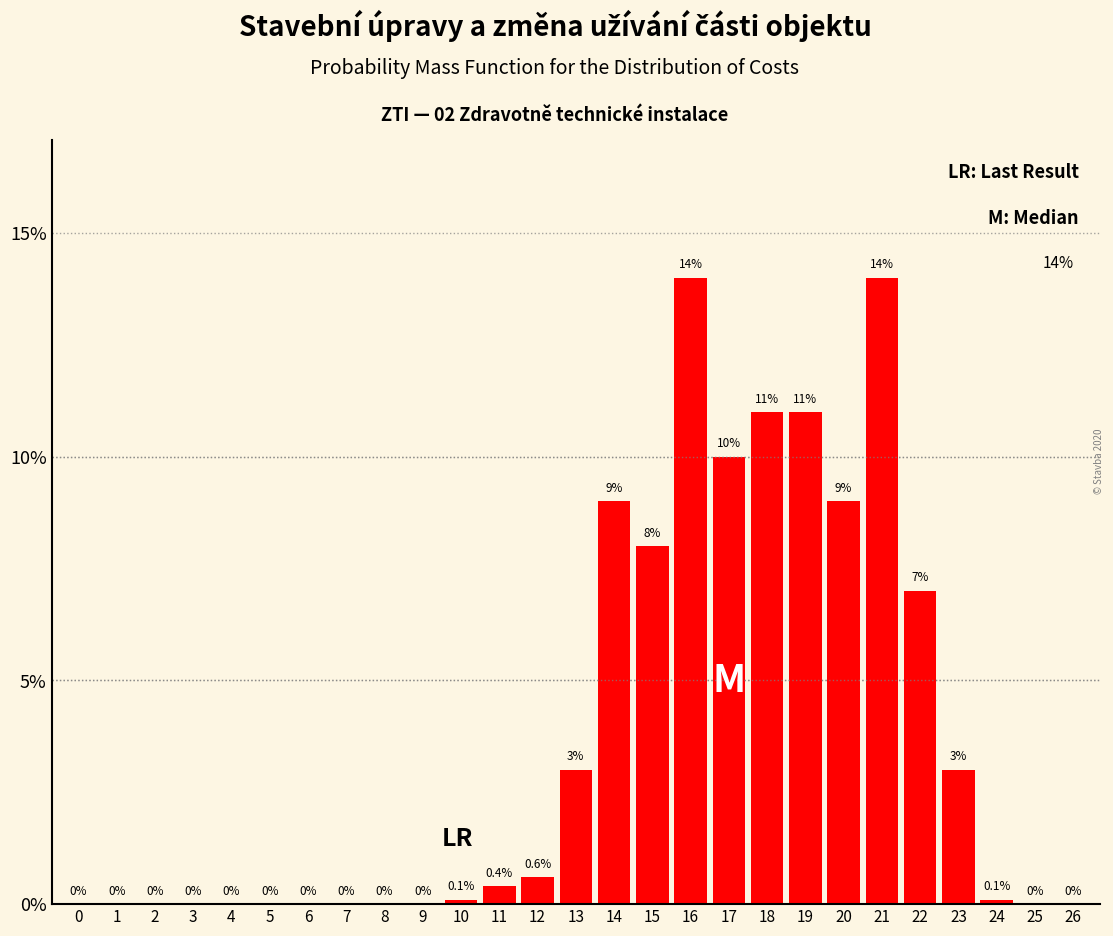

Reading left to right, extract all data points from this chart.

0=0.0	1=0.0	2=0.0	3=0.0	4=0.0	5=0.0	6=0.0	7=0.0	8=0.0	9=0.0	10=0.1	11=0.4	12=0.6	13=3.0	14=9.0	15=8.0	16=14.0	17=10.0	18=11.0	19=11.0	20=9.0	21=14.0	22=7.0	23=3.0	24=0.1	25=0.0	26=0.0